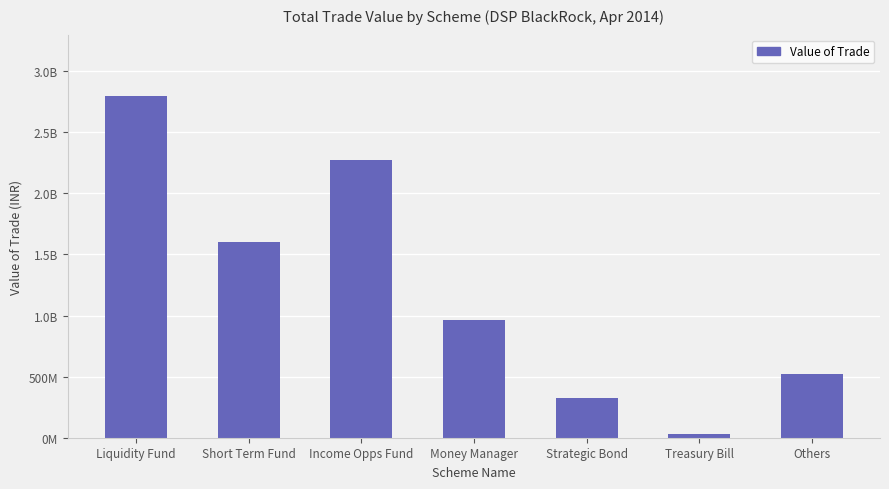

What is the difference between the second highest and minimum values?

2239559374.9